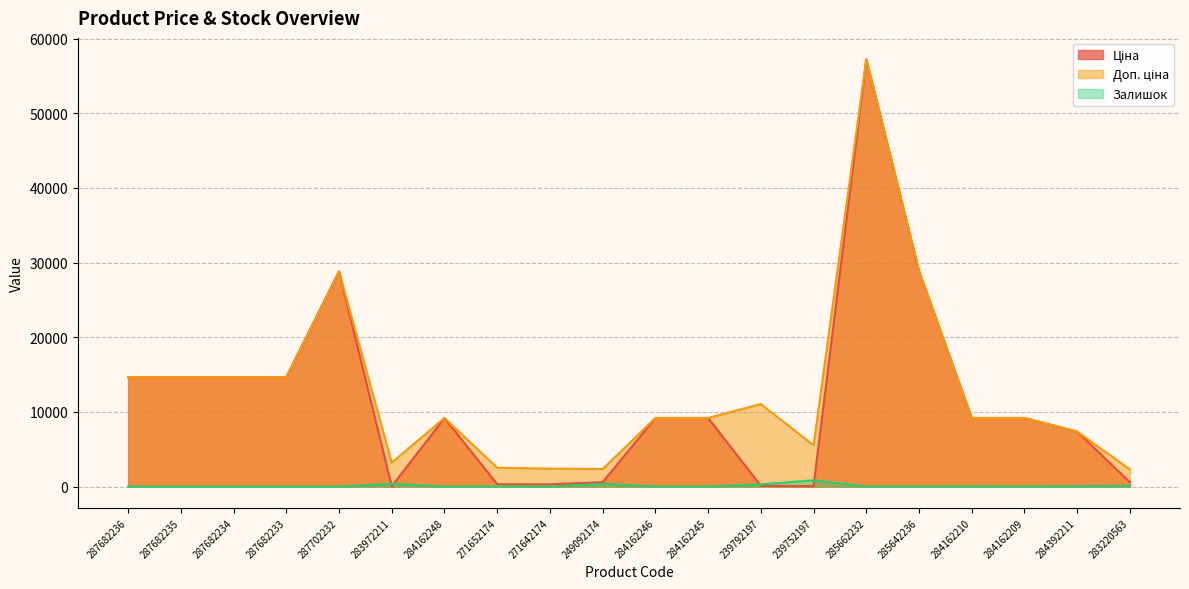

Where is Доп. ціна nearest to the value 29764?

285642236